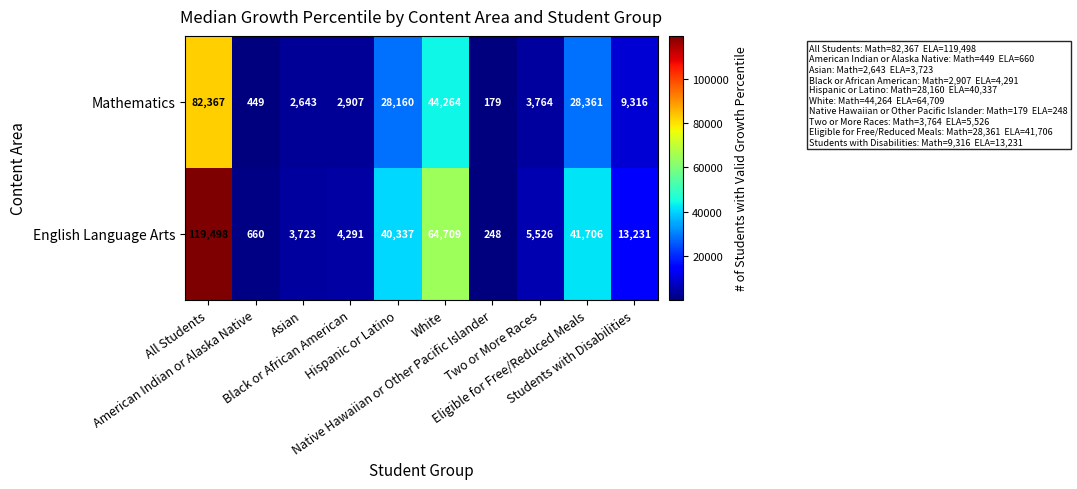

Between Two or More Races and Students with Disabilities, which series saw the biggest shift?

English Language Arts